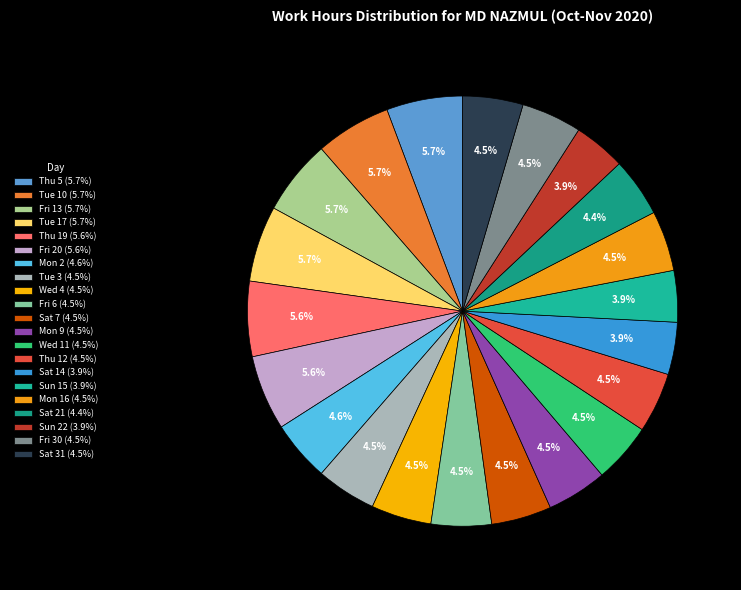

Rank the categories by value from highest to lowest.

Thu 5, Tue 17, Tue 10, Fri 13, Thu 19, Fri 20, Mon 2, Mon 16, Sat 31, Fri 30, Fri 6, Mon 9, Wed 4, Thu 12, Sat 7, Tue 3, Wed 11, Sat 21, Sat 14, Sun 22, Sun 15